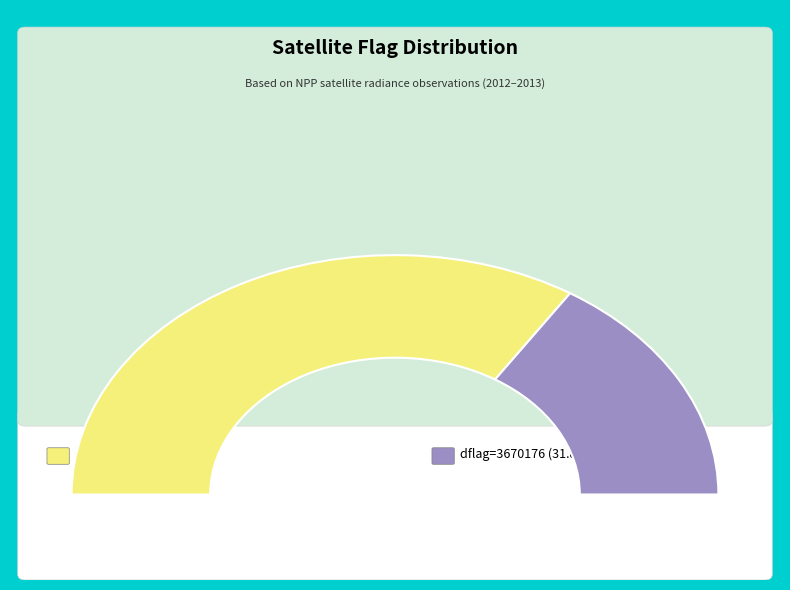

What is the largest slice in the pie chart?

3686560